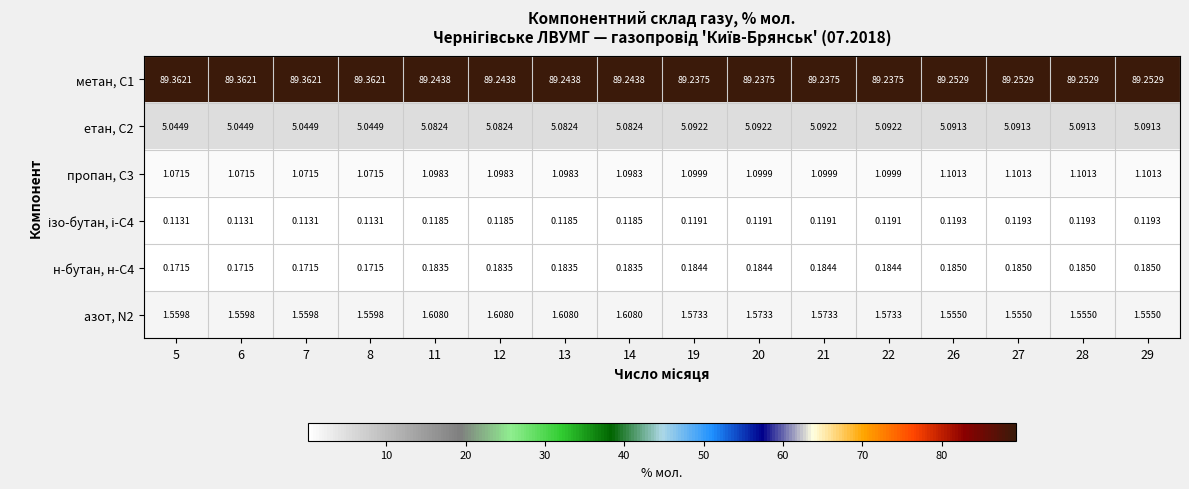

Is the value of метан, С1 at 14 greater than the value of пропан, С3 at 12?

Yes